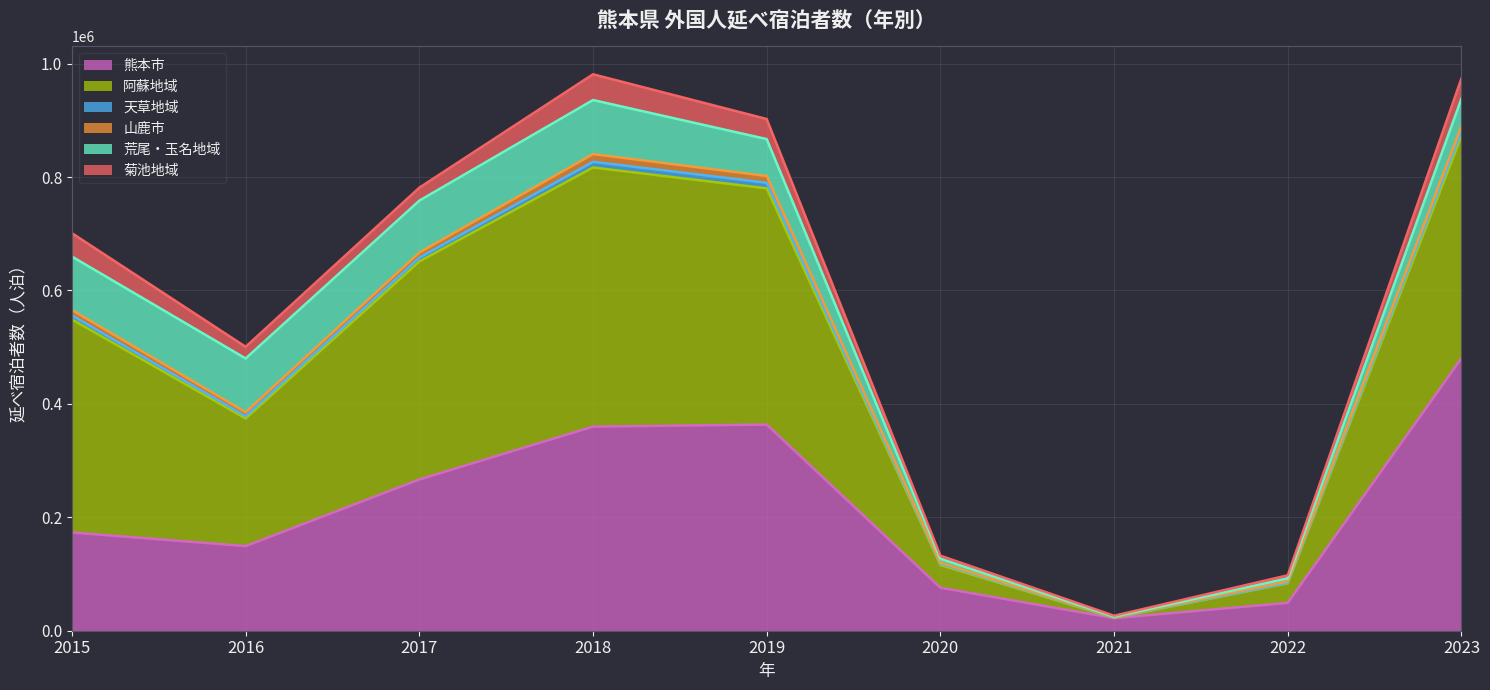

Where is the first local minimum for 天草地域?

2016